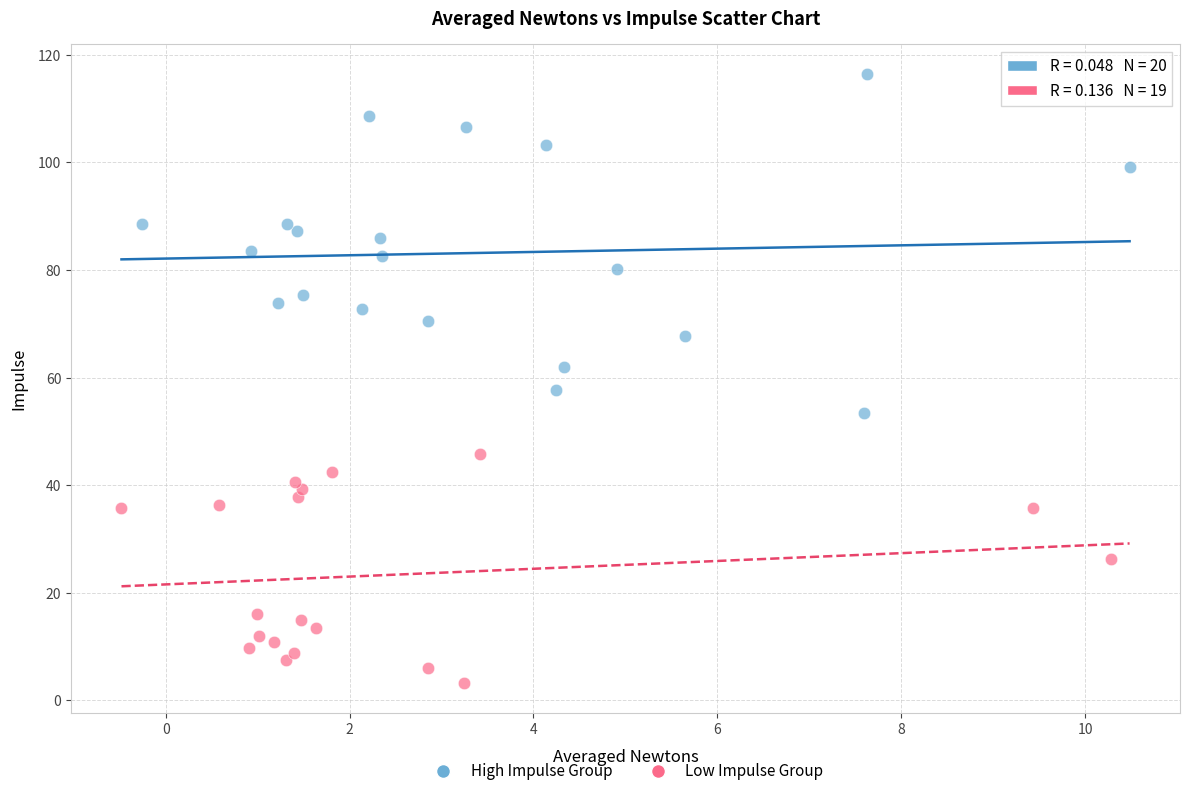

Which series contains the highest Y value?

High Impulse Group